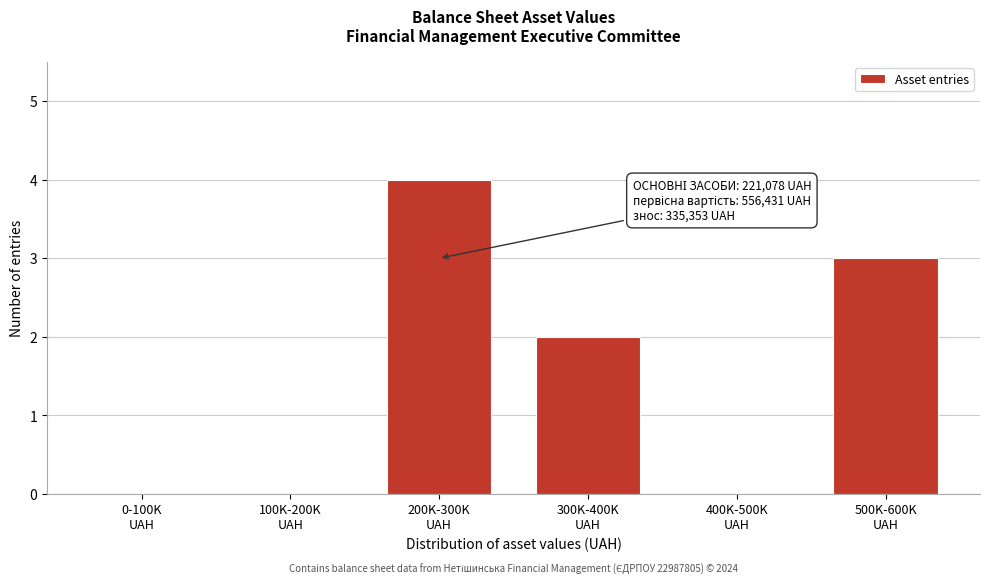

What is the maximum value shown in the chart?

4